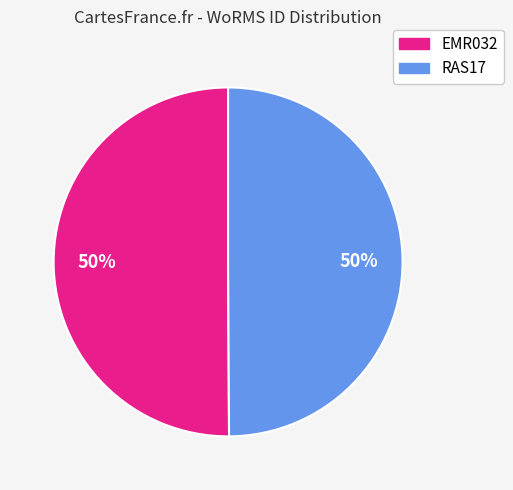

How many segments does this pie chart have?

2